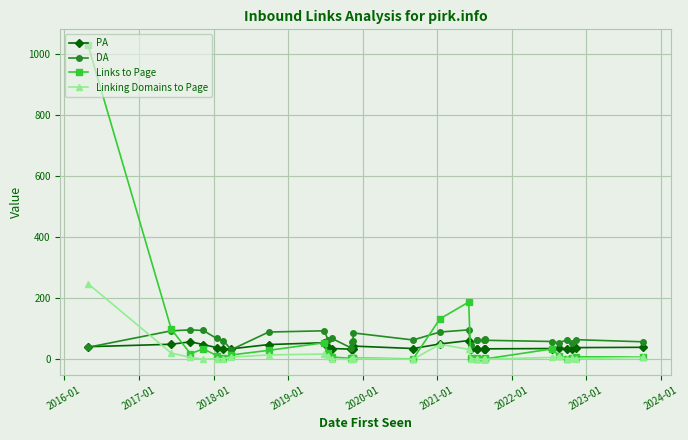

Reading left to right, transcribe all the data shown in this chart.

PA: 41	49	57	48	38	33	34	48	54	39	35	33	33	33	43	35	50	61	34	34	34	34	34	34	35	36	34	34	38	39
DA: 39	93	96	94	68	61	31	89	93	64	68	37	58	61	86	63	89	96	47	64	62	62	66	62	58	53	64	52	64	57
Links to Page: 1028	98	18	34	12	5	14	29	54	20	7	3	3	4	4	1	132	187	5	4	1	1	4	1	34	11	2	5	8	7
Linking Domains to Page: 247	20	6	0	2	2	7	14	17	9	0	0	0	2	3	0	49	32	1	2	0	0	2	0	6	10	0	4	2	6